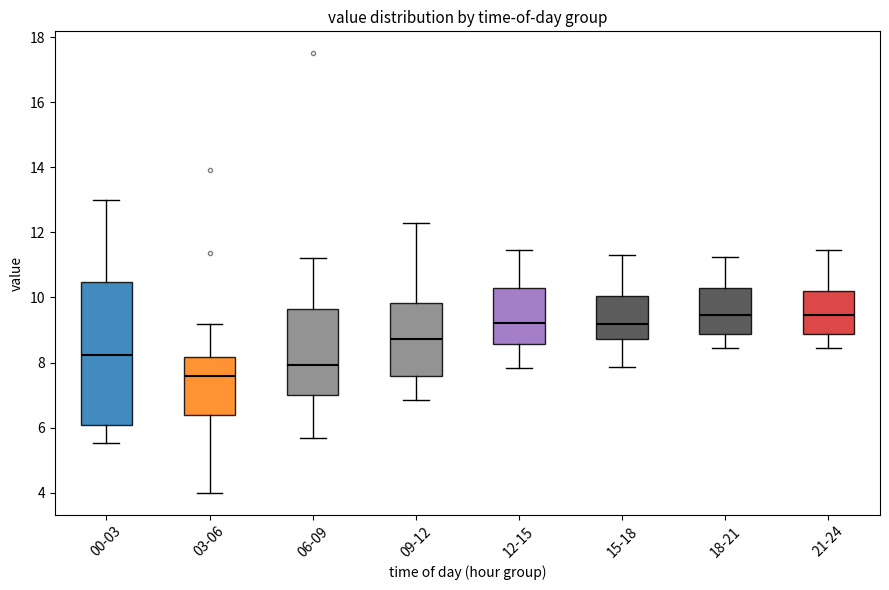

Reading left to right, transcribe this box plot: for each box, give where its median line is, the range the box spans, and where its two whiskers end, as read against the y-axis. The values are not printed on the chart, so give them approximately, as read against the axis.

00-03: median 8.2, box 6.0 to 10.4, whiskers 5.6 to 13.0
03-06: median 7.6, box 6.4 to 8.2, whiskers 4.0 to 9.2
06-09: median 8.0, box 7.0 to 9.6, whiskers 5.6 to 11.2
09-12: median 8.8, box 7.6 to 9.8, whiskers 6.8 to 12.4
12-15: median 9.2, box 8.6 to 10.4, whiskers 7.8 to 11.4
15-18: median 9.2, box 8.8 to 10.0, whiskers 7.8 to 11.4
18-21: median 9.4, box 8.8 to 10.4, whiskers 8.4 to 11.2
21-24: median 9.4, box 8.8 to 10.2, whiskers 8.4 to 11.4